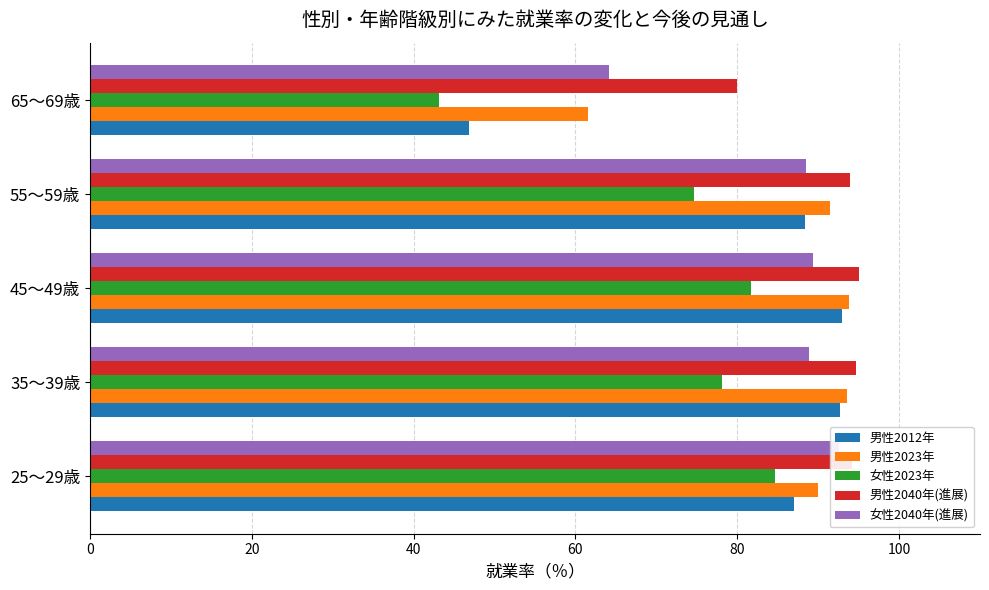

Reading left to right, what are all the values shown in this chart?

男性2012年: 87.0	92.7	92.9	88.4	46.9
男性2023年: 90.0	93.6	93.8	91.5	61.6
女性2023年: 84.7	78.1	81.7	74.7	43.1
男性2040年(進展): 94.2	94.7	95.1	93.9	80.0
女性2040年(進展): 92.6	88.9	89.3	88.5	64.2